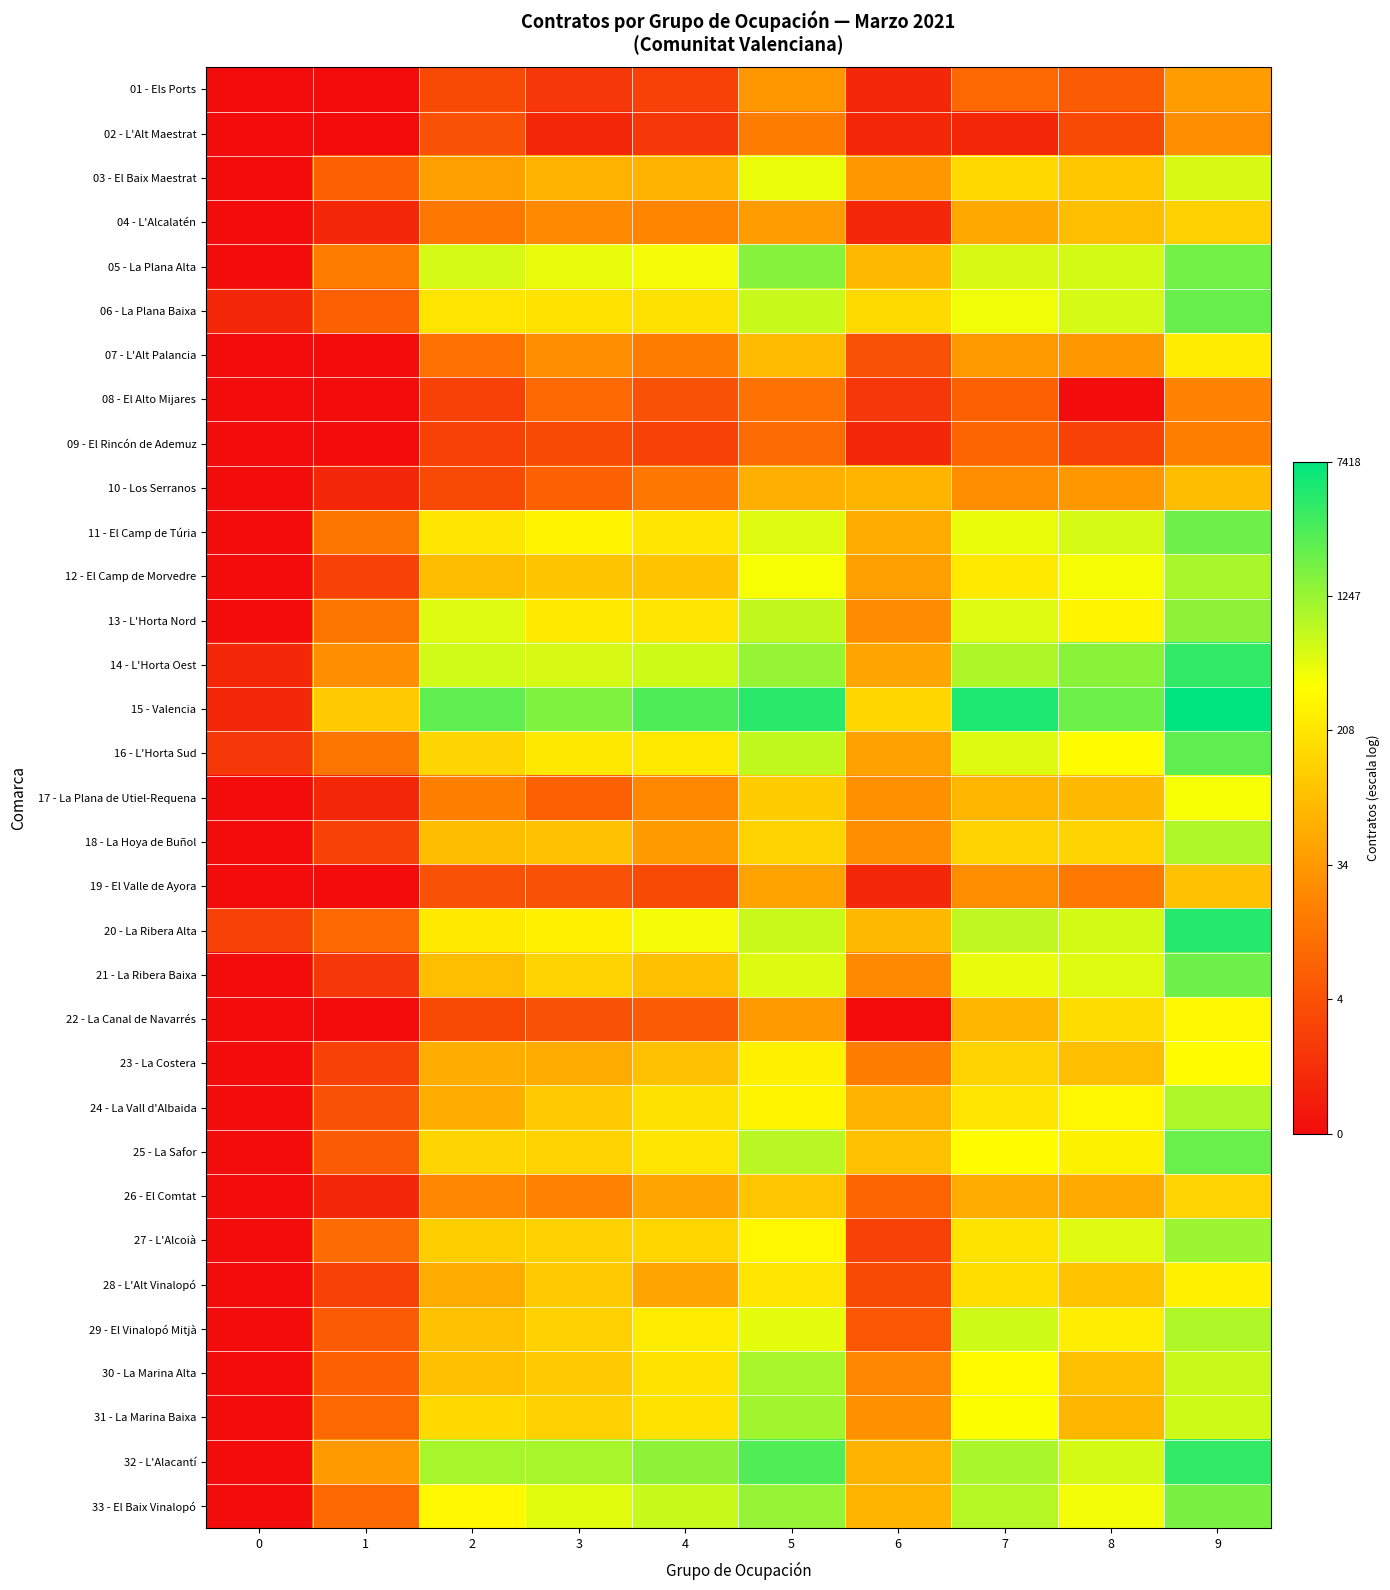

Reading left to right, what are all the values shown in this chart?

01 - Els Ports: 0=0.0	1=0.0	2=1.6	3=1.1	4=1.4	5=3.5	6=0.7	7=2.4	8=2.1	9=3.7
02 - L'Alt Maestrat: 0=0.0	1=0.0	2=1.8	3=0.7	4=1.1	5=2.9	6=0.7	7=0.7	8=1.6	9=3.3
03 - El Baix Maestrat: 0=0.0	1=2.2	2=3.7	3=4.2	4=4.2	5=6.2	6=3.5	7=5.1	8=4.6	9=6.4
04 - L'Alcalatén: 0=0.0	1=0.7	2=2.8	3=3.2	4=3.1	5=3.7	6=0.7	7=3.9	8=4.5	9=4.9
05 - La Plana Alta: 0=0.0	1=2.9	2=6.4	3=6.2	4=6.1	5=7.3	6=4.3	7=6.4	8=6.5	9=7.5
06 - La Plana Baixa: 0=0.7	1=2.2	2=5.3	3=5.3	4=5.3	5=6.6	6=5.1	7=6.1	8=6.4	9=7.7
07 - L'Alt Palancia: 0=0.0	1=0.0	2=2.6	3=3.3	4=2.9	5=4.4	6=1.8	7=3.6	8=3.5	9=5.5
08 - El Alto Mijares: 0=0.0	1=0.0	2=1.4	3=2.4	4=1.8	5=2.6	6=1.1	7=2.2	8=0.0	9=3.0
09 - El Rincón de Ademuz: 0=0.0	1=0.0	2=1.4	3=1.6	4=1.4	5=2.5	6=0.7	7=2.3	8=1.4	9=2.9
10 - Los Serranos: 0=0.0	1=0.7	2=1.6	3=2.2	4=2.8	5=4.1	6=4.2	7=3.3	8=3.6	9=4.4
11 - El Camp de Túria: 0=0.0	1=2.7	2=5.4	3=5.7	4=5.4	5=6.3	6=4.0	7=6.2	8=6.4	9=7.6
12 - El Camp de Morvedre: 0=0.0	1=1.4	2=4.4	3=4.6	4=4.6	5=6.0	6=3.7	7=5.4	8=6.0	9=6.9
13 - L'Horta Nord: 0=0.0	1=2.7	2=6.3	3=5.5	4=5.3	5=6.6	6=3.3	7=6.3	8=5.7	9=7.3
14 - L'Horta Oest: 0=0.7	1=3.3	2=6.5	3=6.4	4=6.5	5=7.2	6=3.9	7=6.9	8=7.3	9=8.3
15 - Valencia: 0=0.7	1=4.7	2=7.8	3=7.4	4=8.0	5=8.4	6=5.0	7=8.6	8=7.6	9=8.9
16 - L'Horta Sud: 0=1.1	1=2.7	2=5.0	3=5.4	4=5.4	5=6.7	6=3.8	7=6.3	8=5.9	9=7.8
17 - La Plana de Utiel-Requena: 0=0.0	1=0.7	2=2.9	3=2.2	4=3.2	5=4.8	6=3.4	7=4.3	8=4.3	9=6.0
18 - La Hoya de Buñol: 0=0.0	1=1.4	2=4.4	3=4.5	4=3.6	5=4.9	6=3.3	7=4.9	8=4.9	9=6.8
19 - El Valle de Ayora: 0=0.0	1=0.0	2=1.8	3=1.8	4=1.6	5=3.8	6=0.7	7=3.3	8=2.8	9=4.5
20 - La Ribera Alta: 0=1.4	1=2.4	2=5.5	3=5.6	4=6.1	5=6.6	6=4.3	7=6.7	8=6.4	9=8.5
21 - La Ribera Baixa: 0=0.0	1=1.1	2=4.5	3=4.9	4=4.5	5=6.3	6=3.2	7=6.2	8=6.3	9=7.6
22 - La Canal de Navarrés: 0=0.0	1=0.0	2=1.6	3=1.8	4=2.1	5=3.6	6=0.0	7=4.2	8=5.1	9=5.8
23 - La Costera: 0=0.0	1=1.4	2=4.0	3=4.0	4=4.5	5=5.6	6=2.9	7=4.9	8=4.4	9=5.9
24 - La Vall d'Albaida: 0=0.0	1=1.8	2=4.1	3=4.7	4=5.3	5=5.7	6=4.2	7=5.3	8=5.8	9=6.9
25 - La Safor: 0=0.0	1=2.1	2=5.0	3=4.9	4=5.4	5=6.8	6=4.5	7=5.9	8=5.7	9=7.7
26 - El Comtat: 0=0.0	1=0.7	2=3.1	3=3.0	4=3.9	5=4.6	6=2.3	7=4.0	8=4.0	9=5.0
27 - L'Alcoià: 0=0.0	1=2.5	2=4.8	3=4.9	4=5.0	5=5.7	6=1.4	7=5.3	8=6.3	9=7.1
28 - L'Alt Vinalopó: 0=0.0	1=1.4	2=4.0	3=4.7	4=3.9	5=5.4	6=1.6	7=5.2	8=4.5	9=5.6
29 - El Vinalopó Mitjà: 0=0.0	1=2.1	2=4.5	3=4.9	4=5.5	5=6.2	6=1.9	7=6.5	8=5.5	9=6.8
30 - La Marina Alta: 0=0.0	1=2.2	2=4.5	3=4.7	4=5.3	5=6.9	6=3.1	7=5.8	8=4.5	9=6.6
31 - La Marina Baixa: 0=0.0	1=2.4	2=5.1	3=4.9	4=5.3	5=7.0	6=3.4	7=6.0	8=4.2	9=6.5
32 - L'Alacantí: 0=0.0	1=3.6	2=6.9	3=7.0	4=7.2	5=8.0	6=4.2	7=6.9	8=6.5	9=8.3
33 - El Baix Vinalopó: 0=0.0	1=2.4	2=5.8	3=6.3	4=6.6	5=7.2	6=4.2	7=6.8	8=6.1	9=7.5